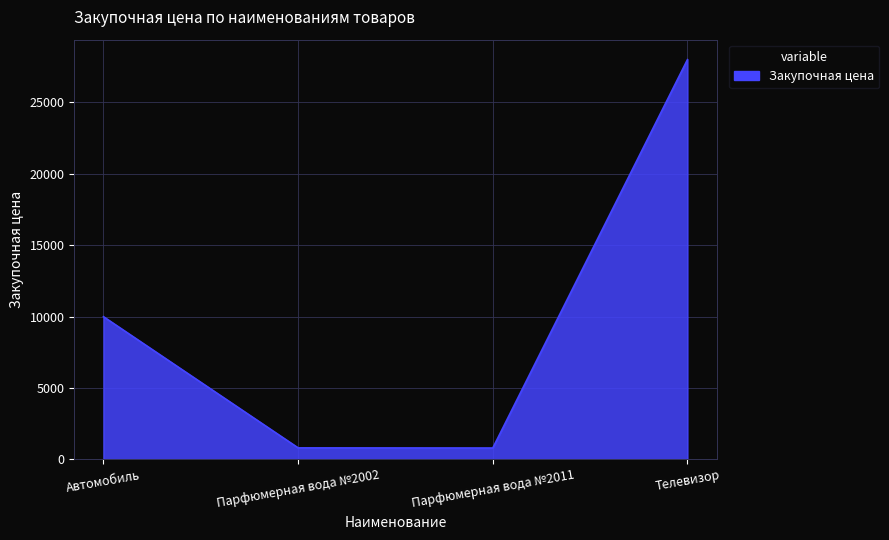

Where is the data nearest to the value 14395?

Автомобиль